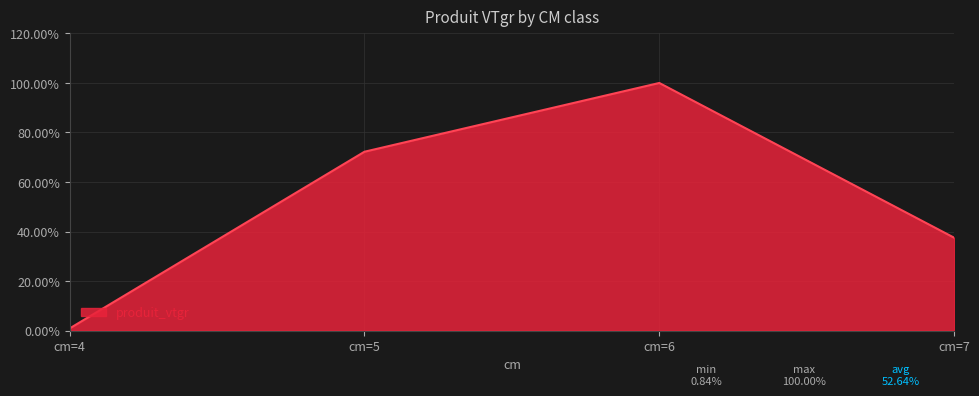

True or false: the data shows 0.8 at cm=4.

True